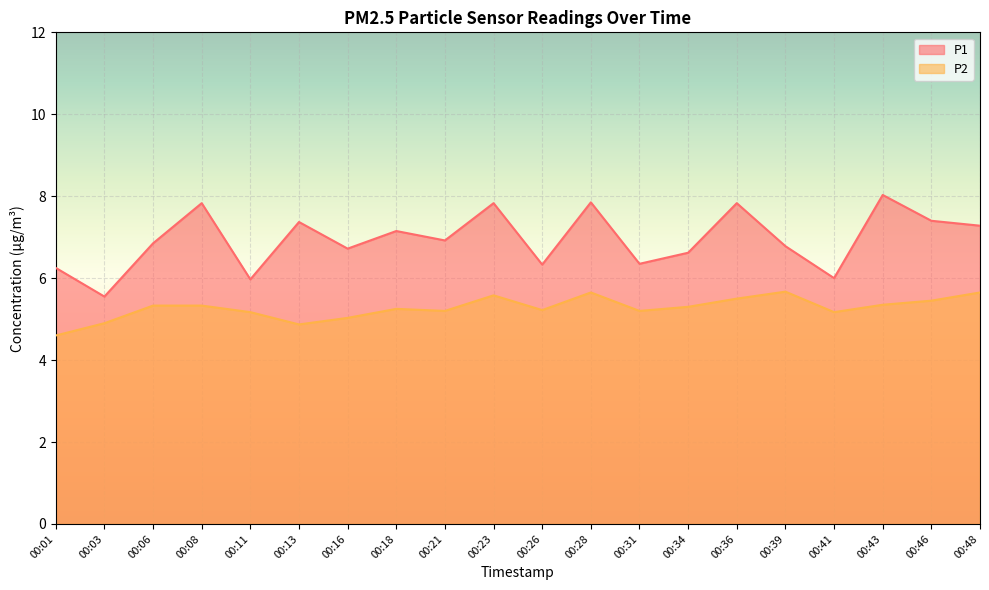

Which series has the largest total across all categories?

P1